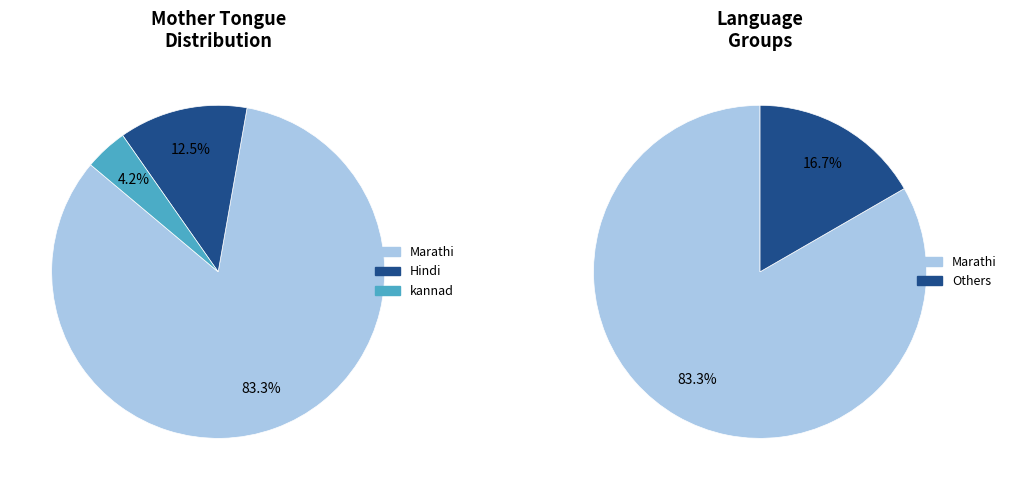

To the nearest percent, what portion does Hindi represent?

12%